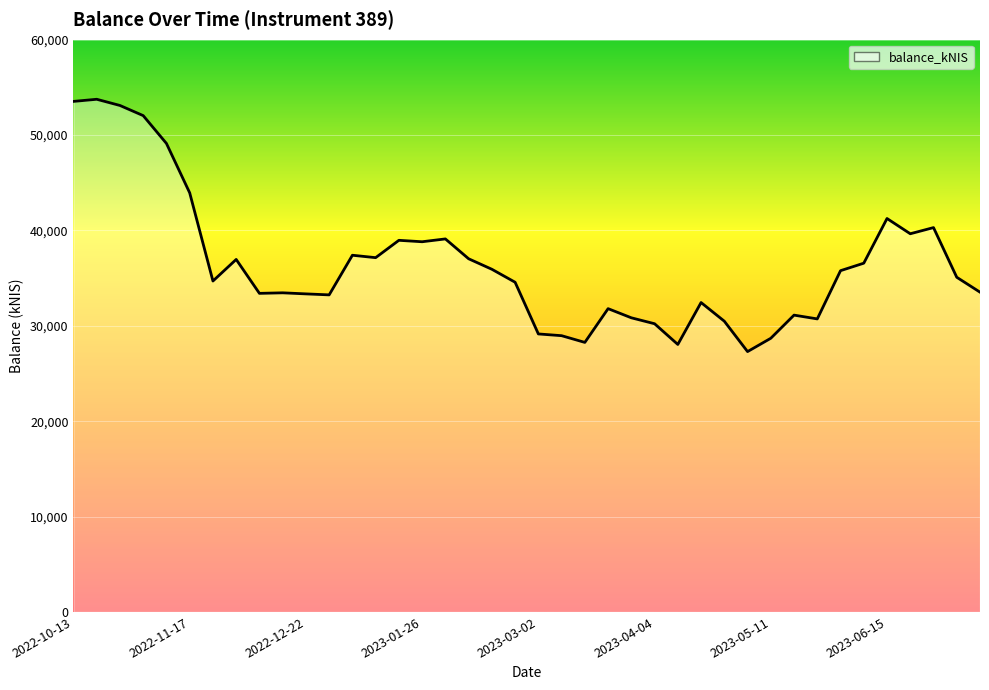

What value does the data have at 39?

33530.4